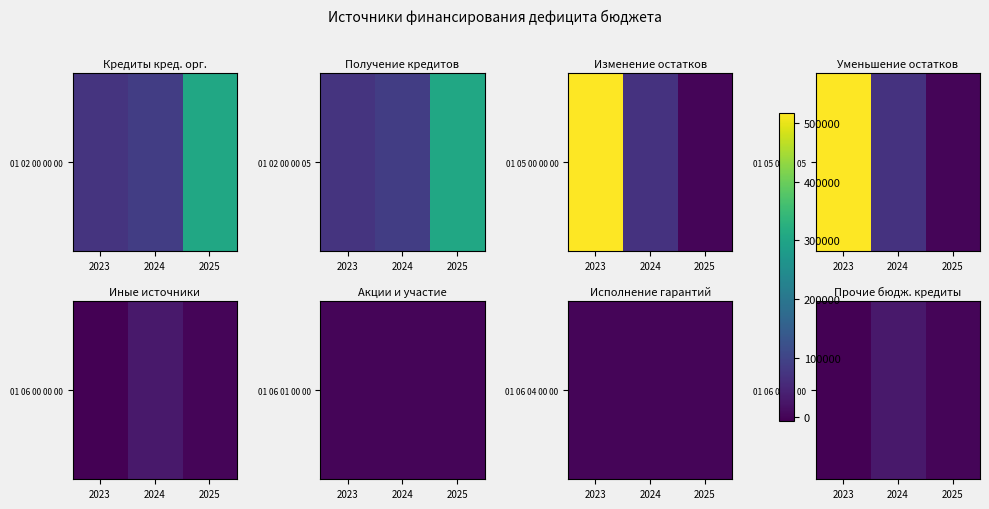

Which label corresponds to the largest value in the chart?

2024